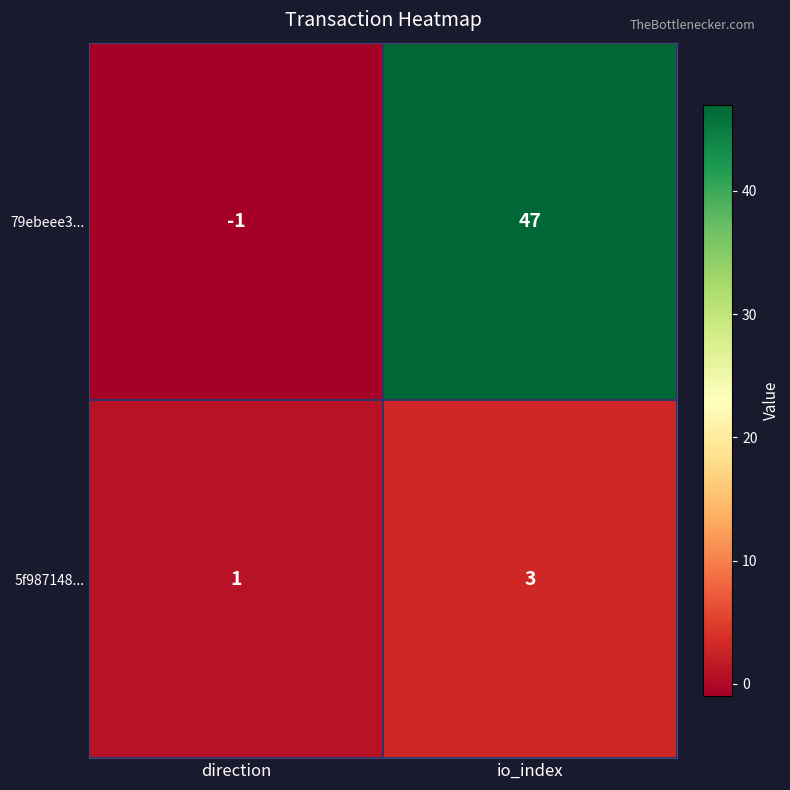

Between direction and io_index, which series saw the biggest shift?

79ebeee3...